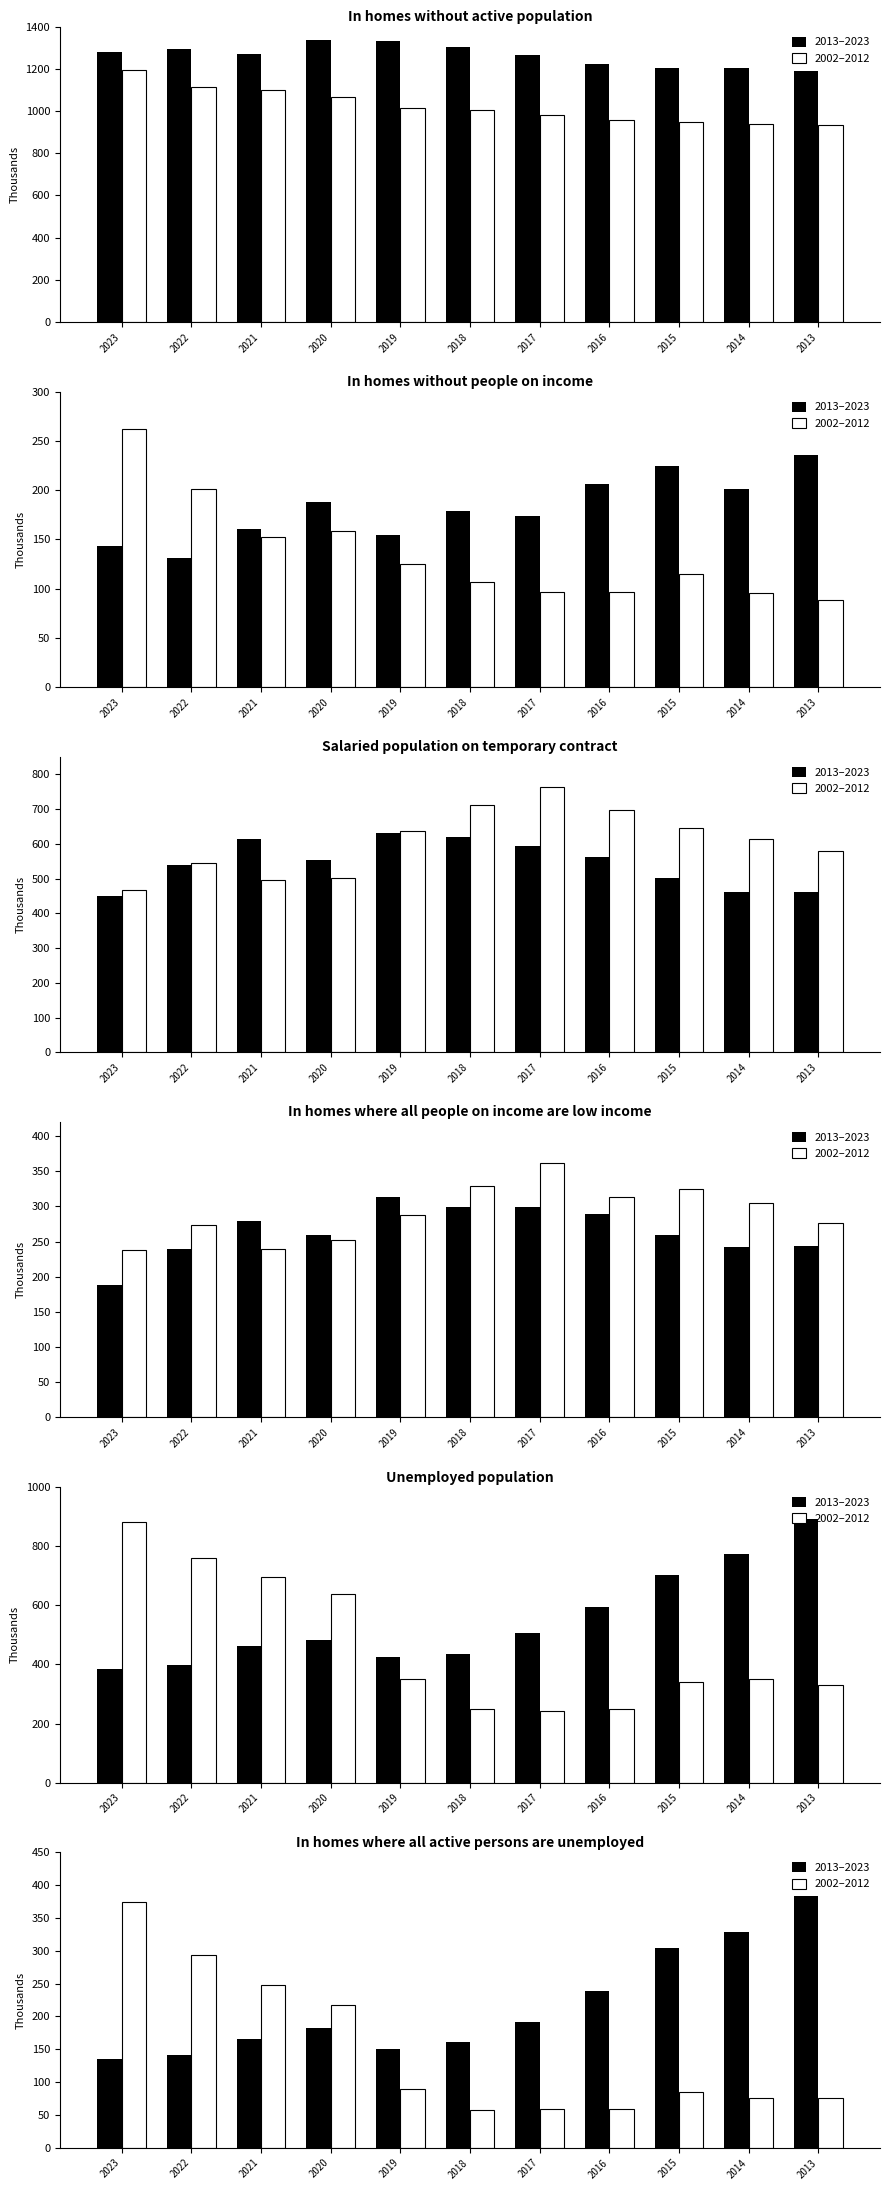

What is the average value of the 2002–2012 series?

148.7